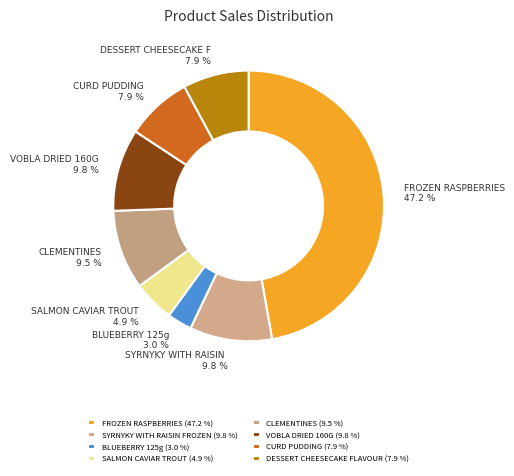

Which category has the smallest portion of the pie?

BLUEBERRY 125g